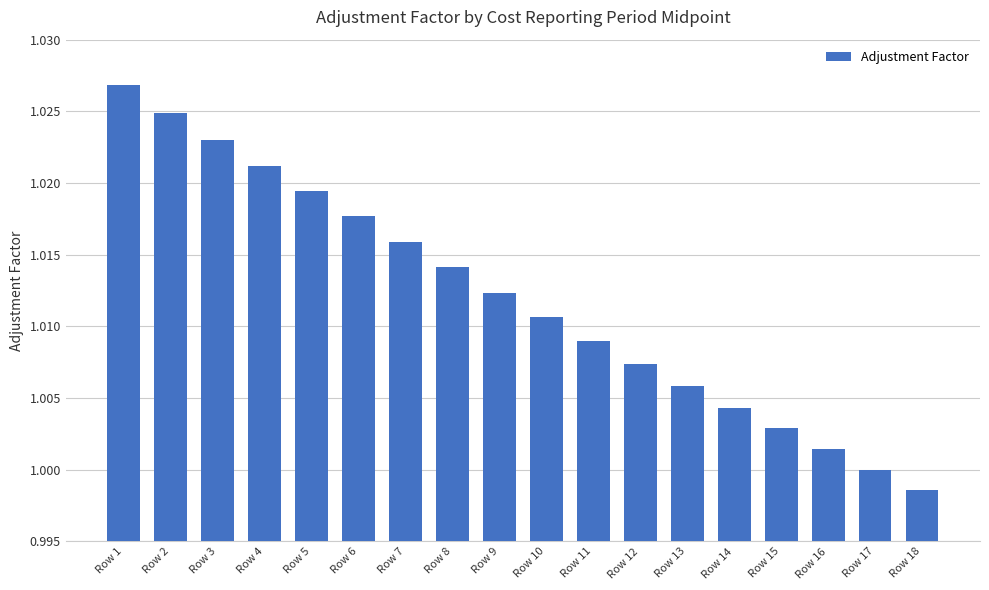

The value at Row 12 is 1.0. True or false?

True